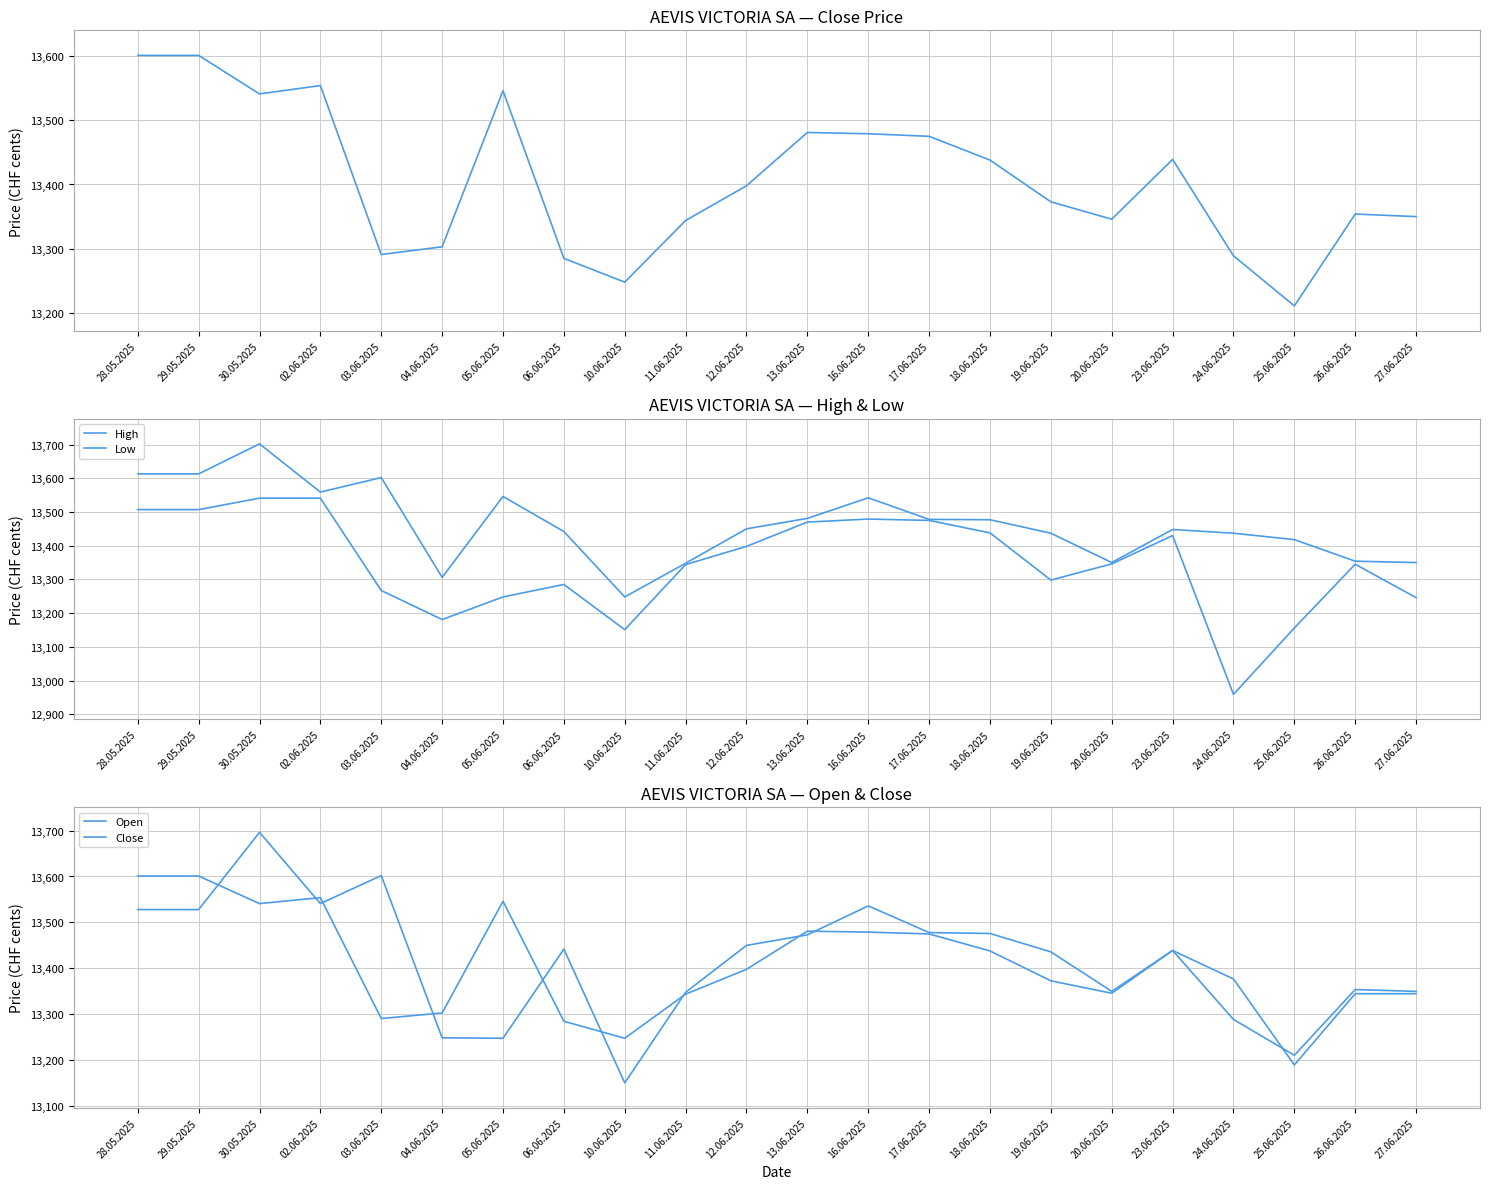

At which label is High closest to 13475?

18.06.2025